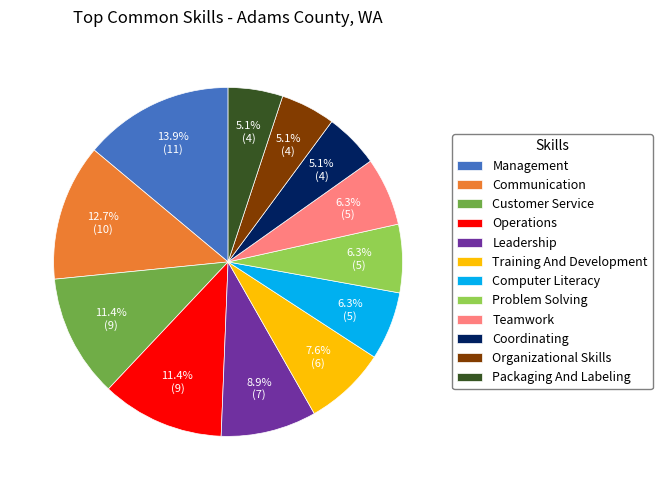

True or false: Management accounts for 14% of the total.

True